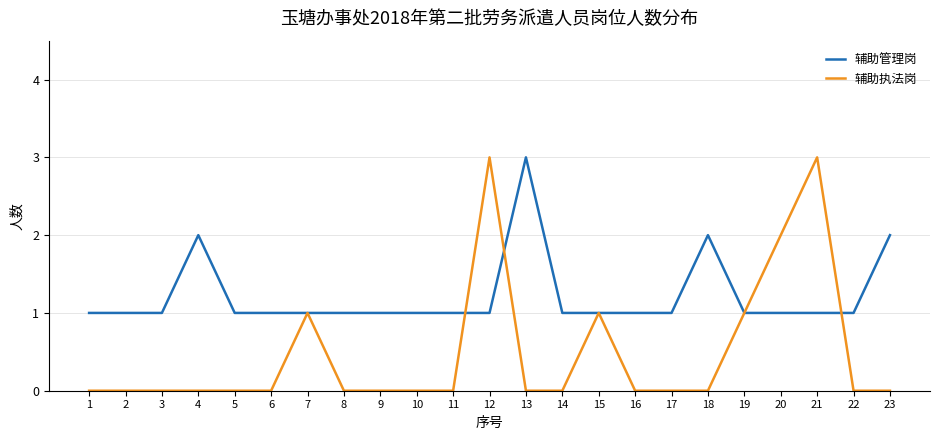

How many 辅助管理岗 values are between 1 and 2?

22